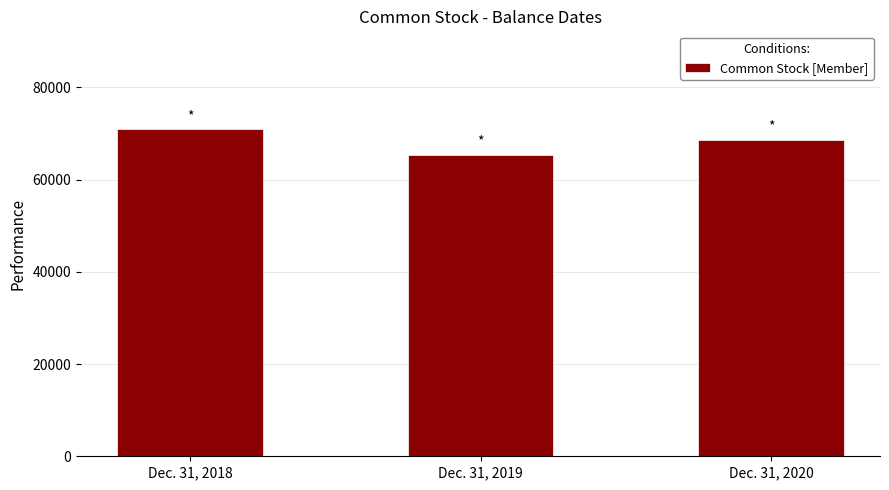

How many series are shown in this chart?

1